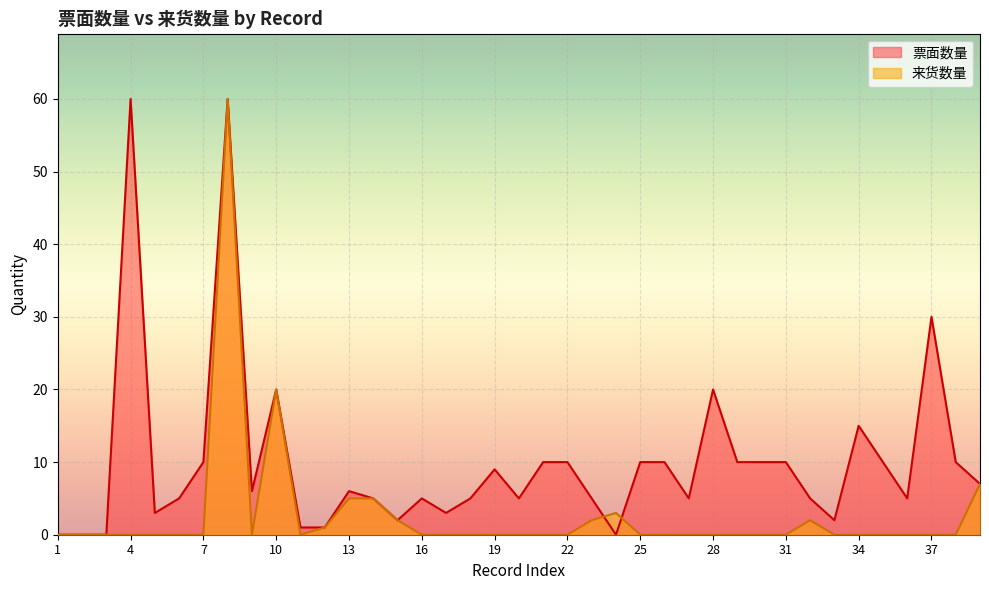

What is the highest value of the 票面数量 series?

60